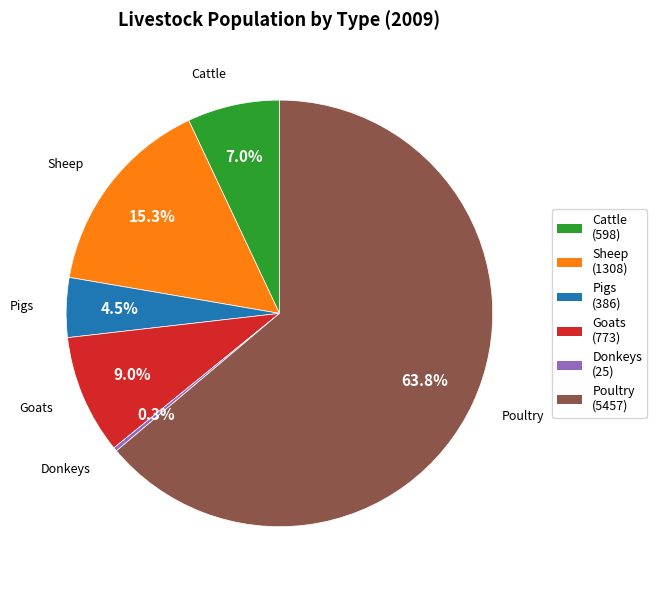

What percentage is the Poultry slice, to the nearest percent?

64%